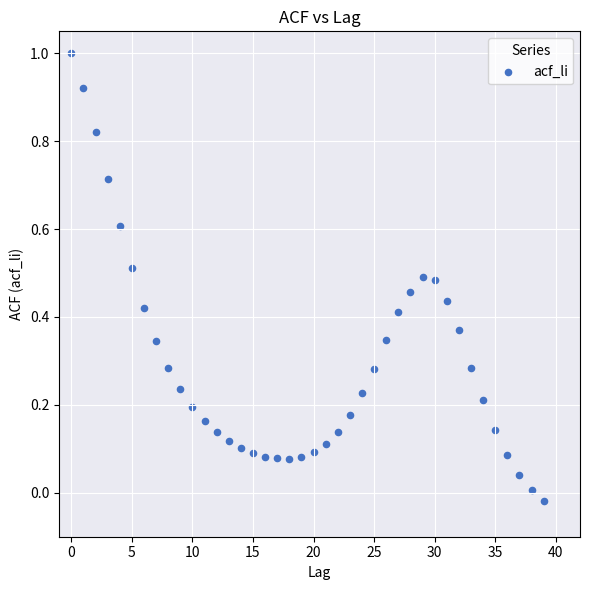

How many points are shown in the scatter plot?

40